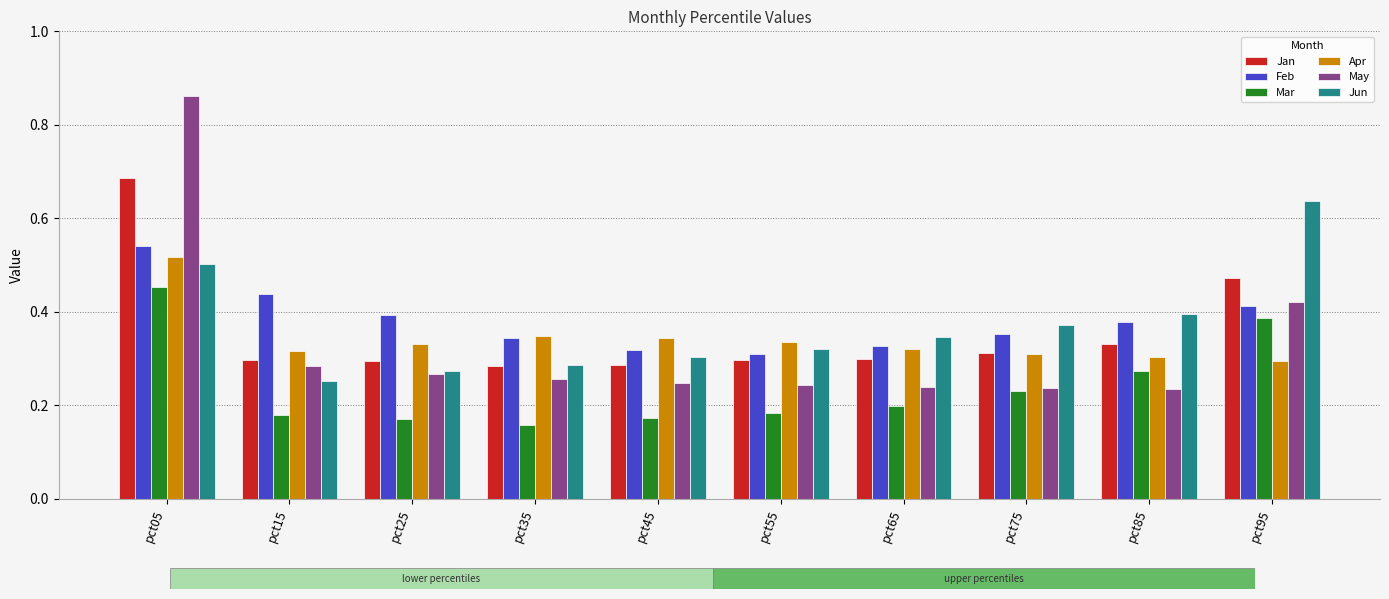

At pct05, list the series in order from smallest to largest.

Mar, Jun, Apr, Feb, Jan, May